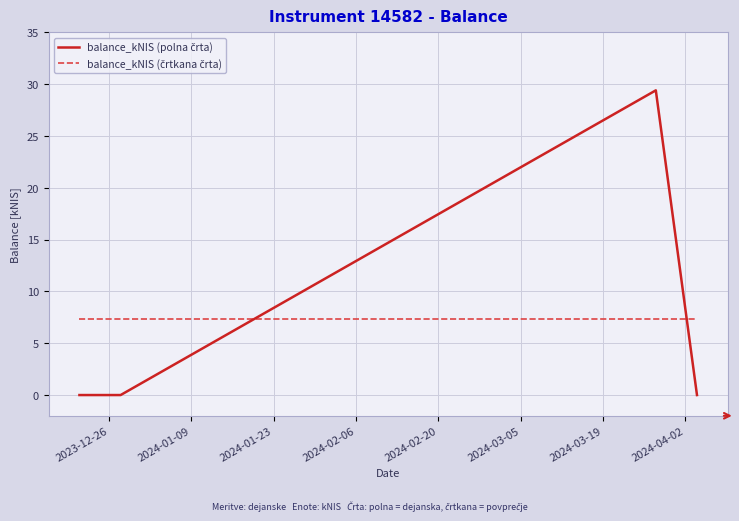

What is the greatest value displayed?

29.4